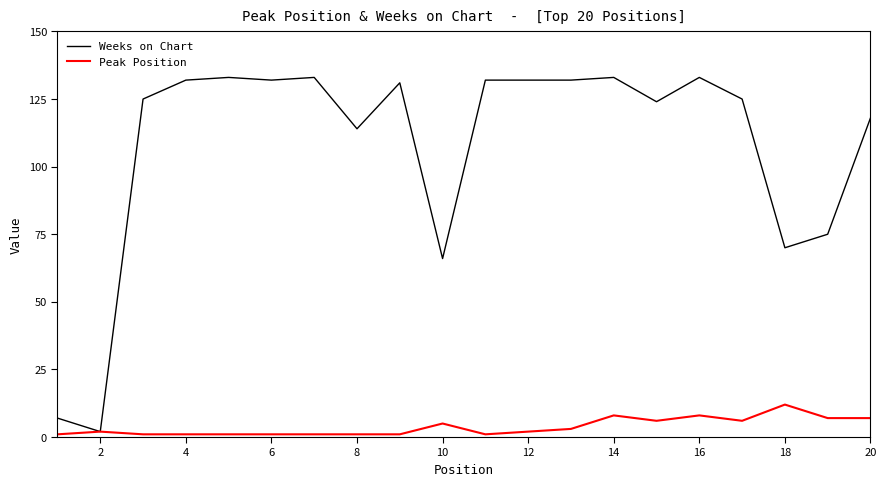

Which series has the largest range (max minus min)?

Weeks on Chart